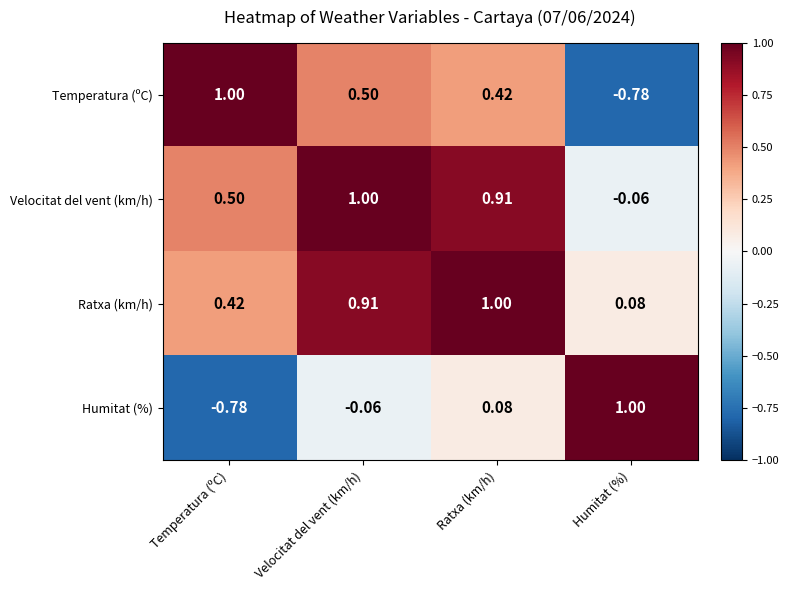

At which category is the sum across all series the highest?

Ratxa (km/h)